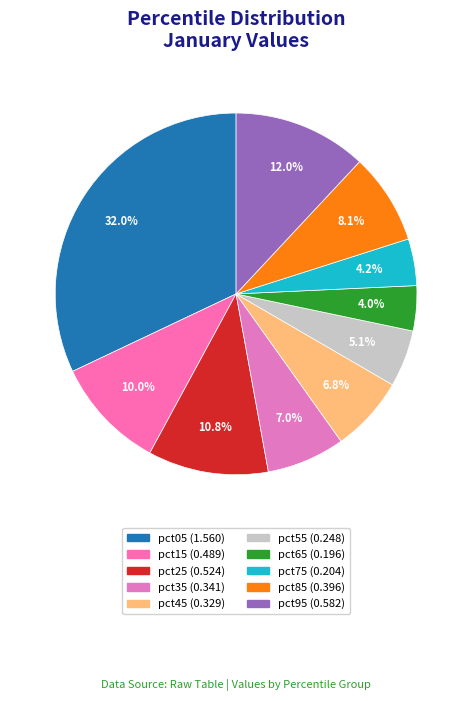

Is there any slice that represents more than half of the pie?

No